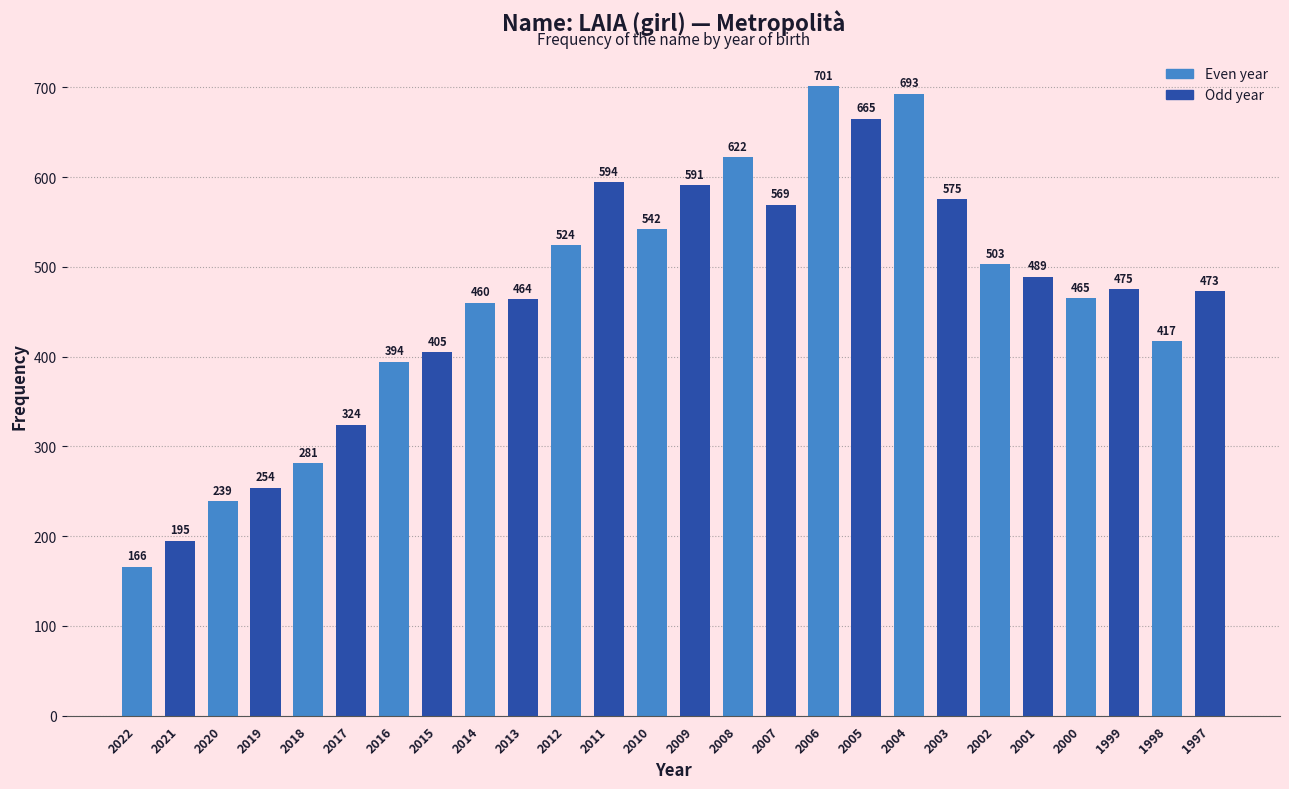

Reading left to right, list all the values displayed in this chart.

166	195	239	254	281	324	394	405	460	464	524	594	542	591	622	569	701	665	693	575	503	489	465	475	417	473